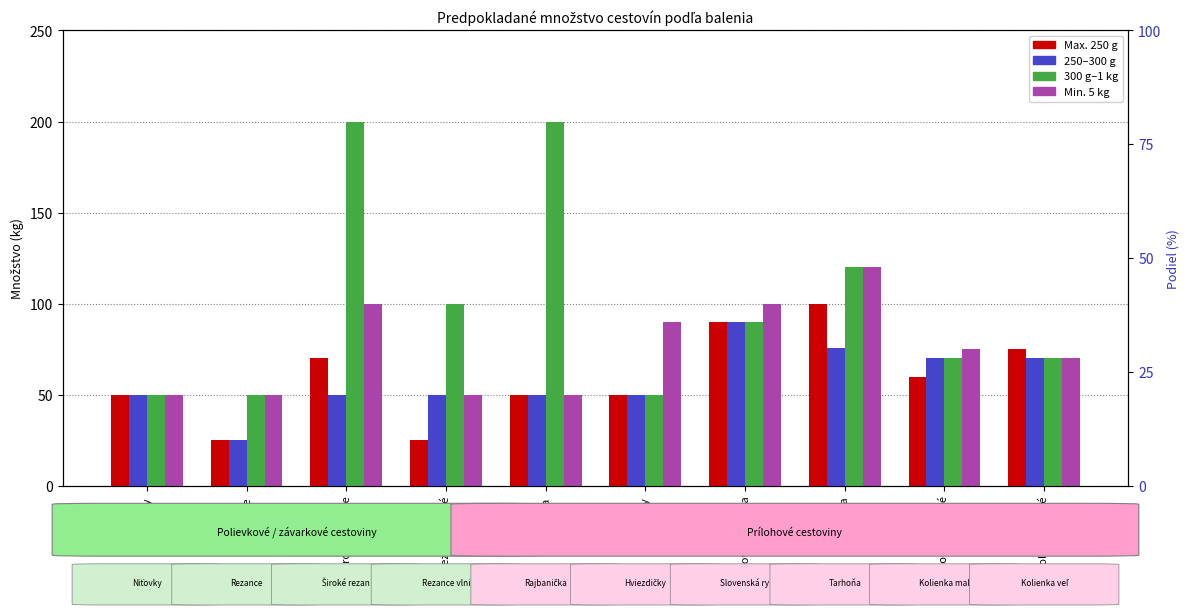

At Rezance vlnité, list the series in order from largest to smallest.

300g-1 kg, 250-300 g, Min. 5 kg, Max. 250 g